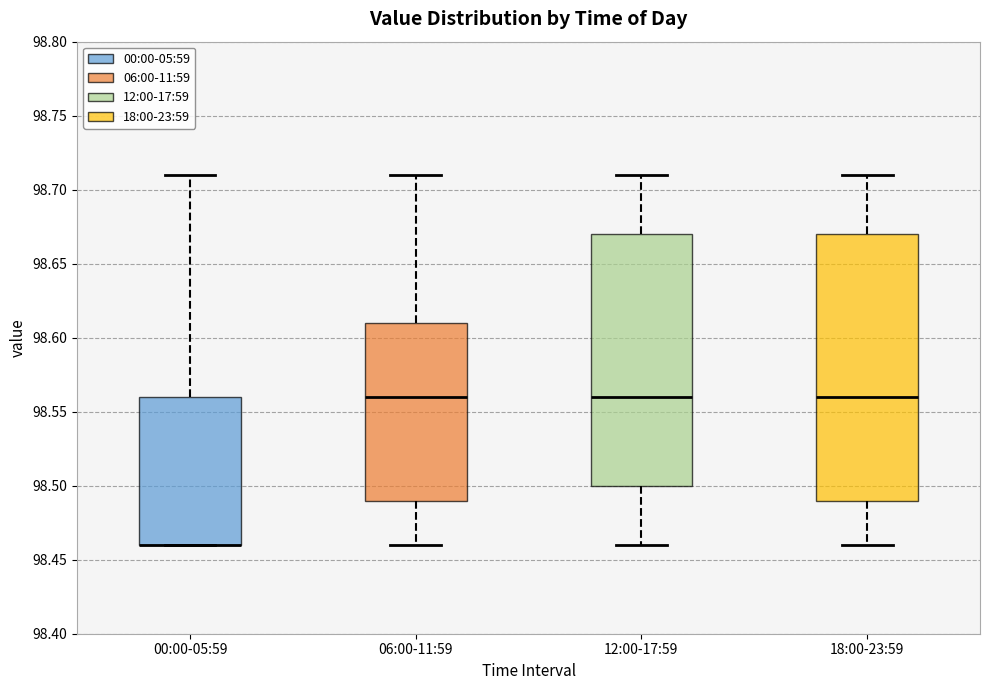

Reading left to right, read every box against the y-axis: the position of its median line, the range the box covers, and the ends of its whiskers. The values are not printed on the chart, so give them approximately, as read against the axis.

00:00-05:59: median 98.46 (drawn on the box's lower edge), box 98.46 to 98.56, whiskers 98.46 to 98.71
06:00-11:59: median 98.56, box 98.49 to 98.61, whiskers 98.46 to 98.71
12:00-17:59: median 98.56, box 98.50 to 98.67, whiskers 98.46 to 98.71
18:00-23:59: median 98.56, box 98.49 to 98.67, whiskers 98.46 to 98.71